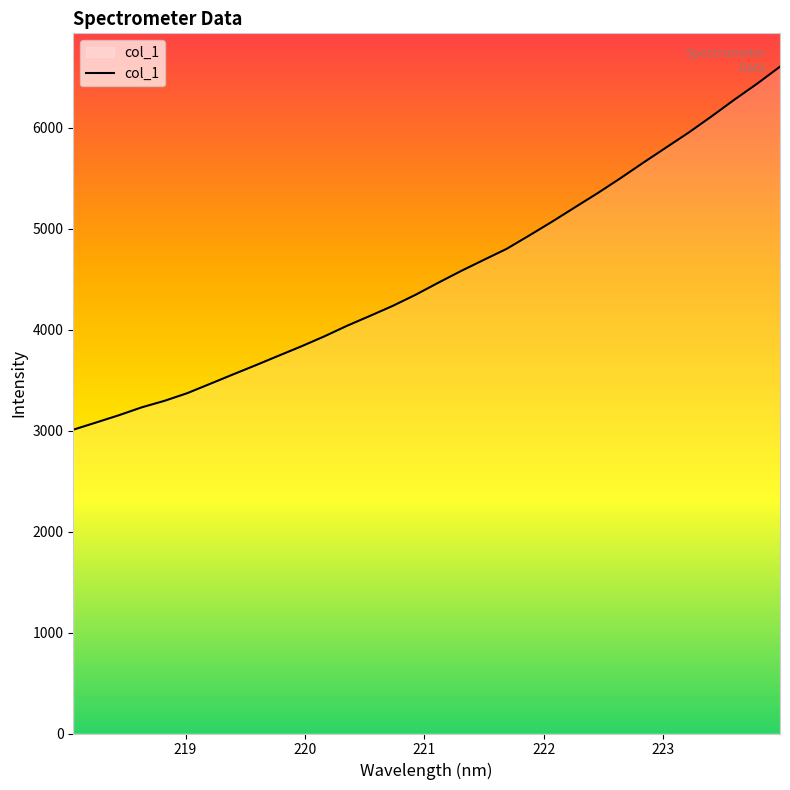

Reading left to right, transcribe all the data shown in this chart.

3009.1	3080.2	3152.3	3230.5	3295.2	3371.3	3463.6	3556.3	3648.0	3741.9	3835.0	3933.2	4038.4	4135.7	4235.0	4344.8	4464.5	4580.8	4691.2	4800.2	4933.8	5070.3	5212.0	5352.9	5500.7	5654.0	5804.0	5953.4	6113.2	6278.2	6436.8	6604.6